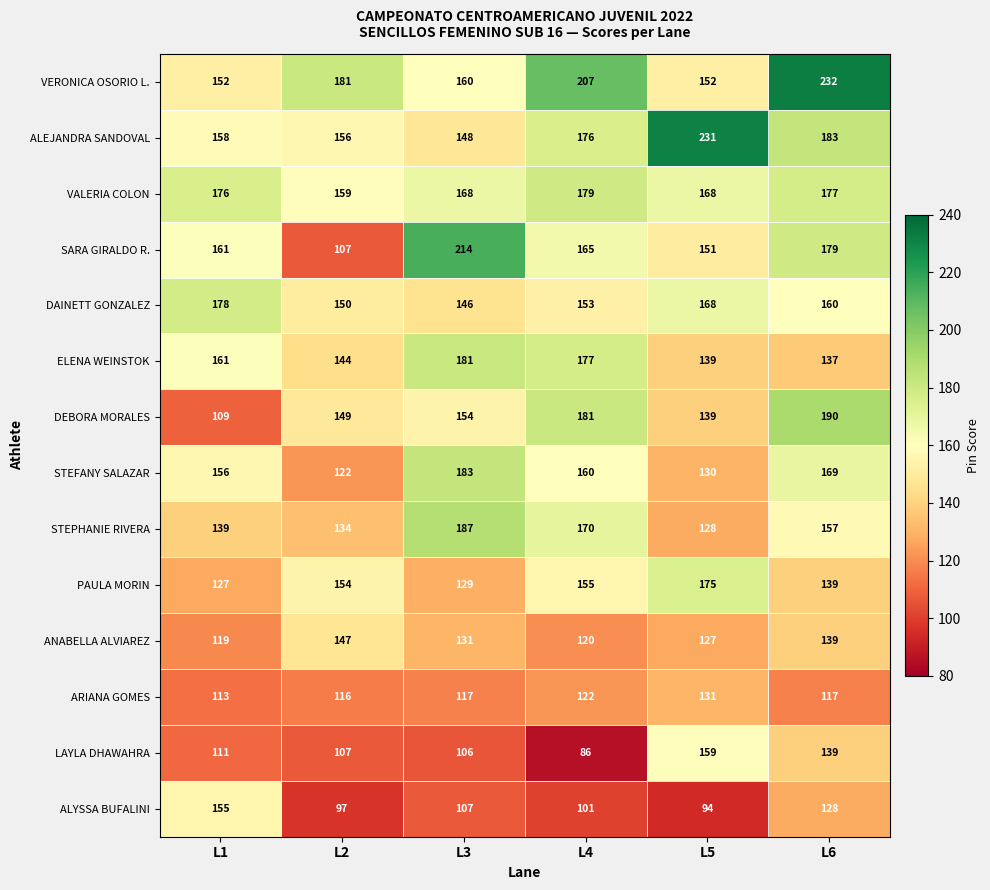

Which category has the lowest value across all series?

L4